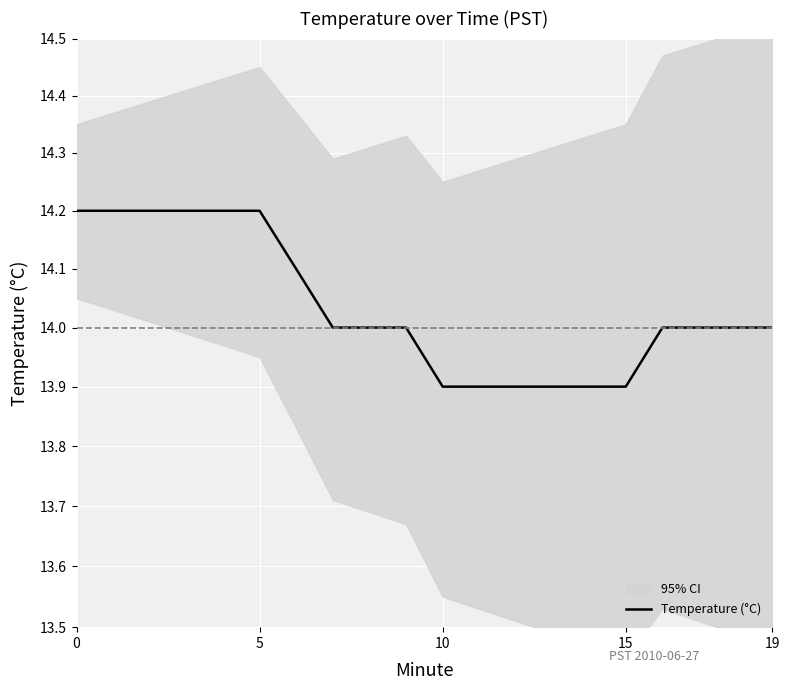

Count the values in the range 13 to 14.

13